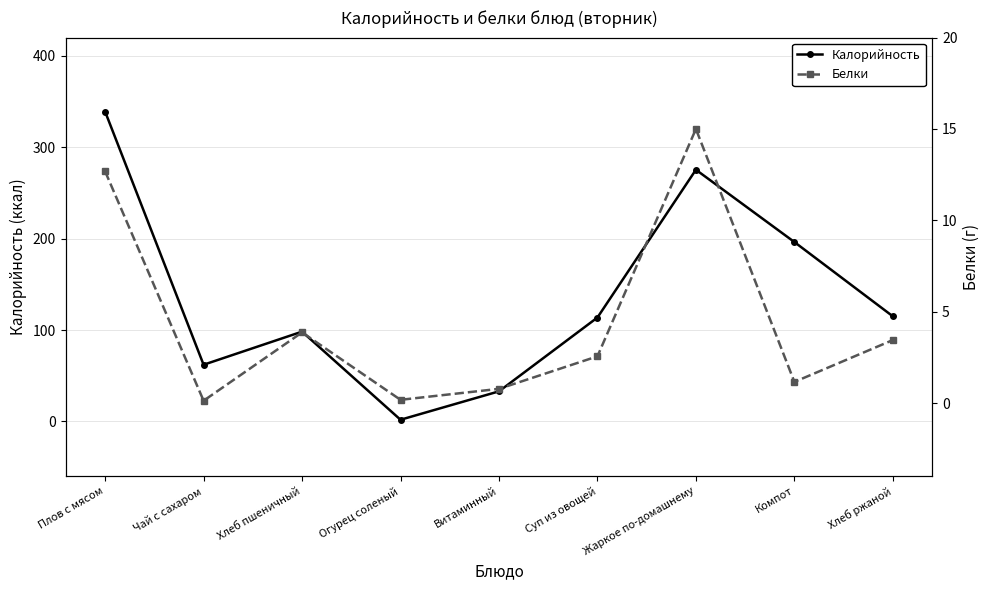

True or false: Калорийность and Белки intersect in this chart.

False